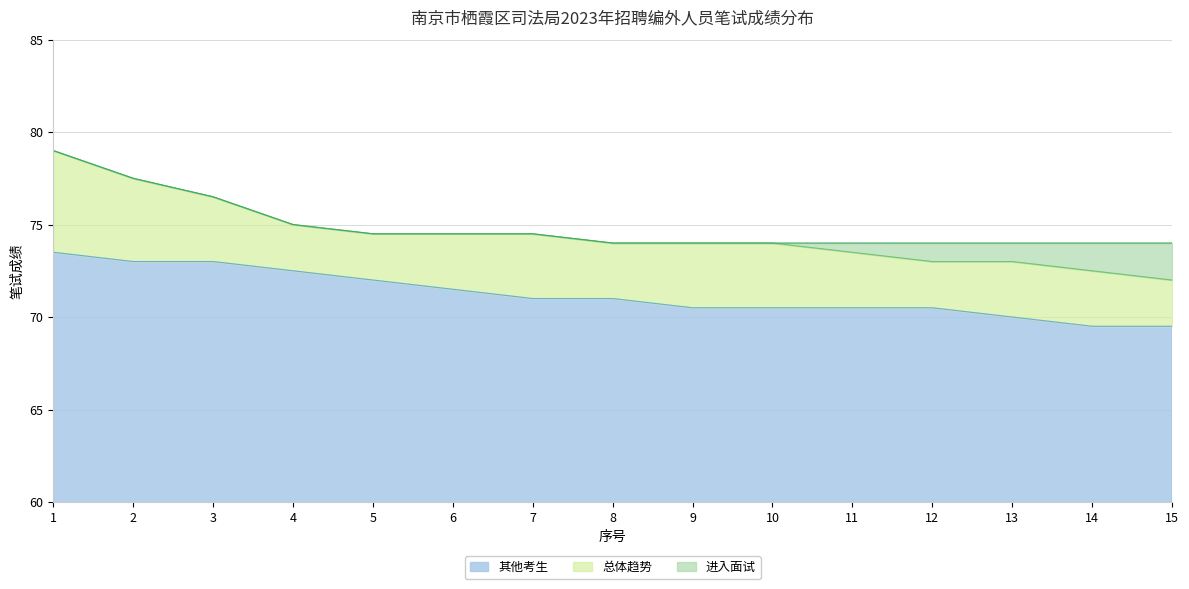

Reading left to right, extract all data points from this chart.

进入面试: 79.0	77.5	76.5	75.0	74.5	74.5	74.5	74.0	74.0	74.0	74.0	74.0	74.0	74.0	74.0
其他考生: 73.5	73.0	73.0	72.5	72.0	71.5	71.0	71.0	70.5	70.5	70.5	70.5	70.0	69.5	69.5
总体趋势: 79.0	77.5	76.5	75.0	74.5	74.5	74.5	74.0	74.0	74.0	73.5	73.0	73.0	72.5	72.0